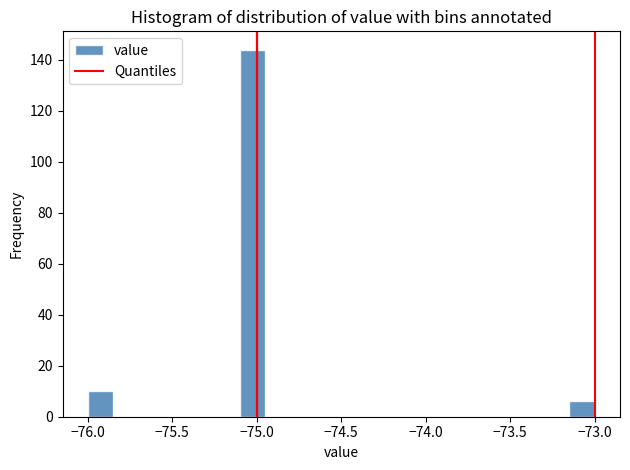

Around what value on the x-axis is the tallest bar? Give the approximate position of its centre, as read against the axis.

-75.00